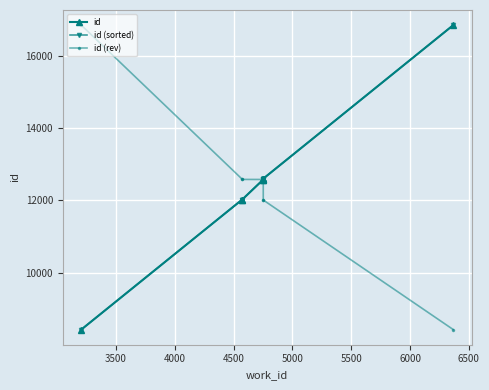

Between 3500 and 4000, which series saw the biggest shift?

id (rev)